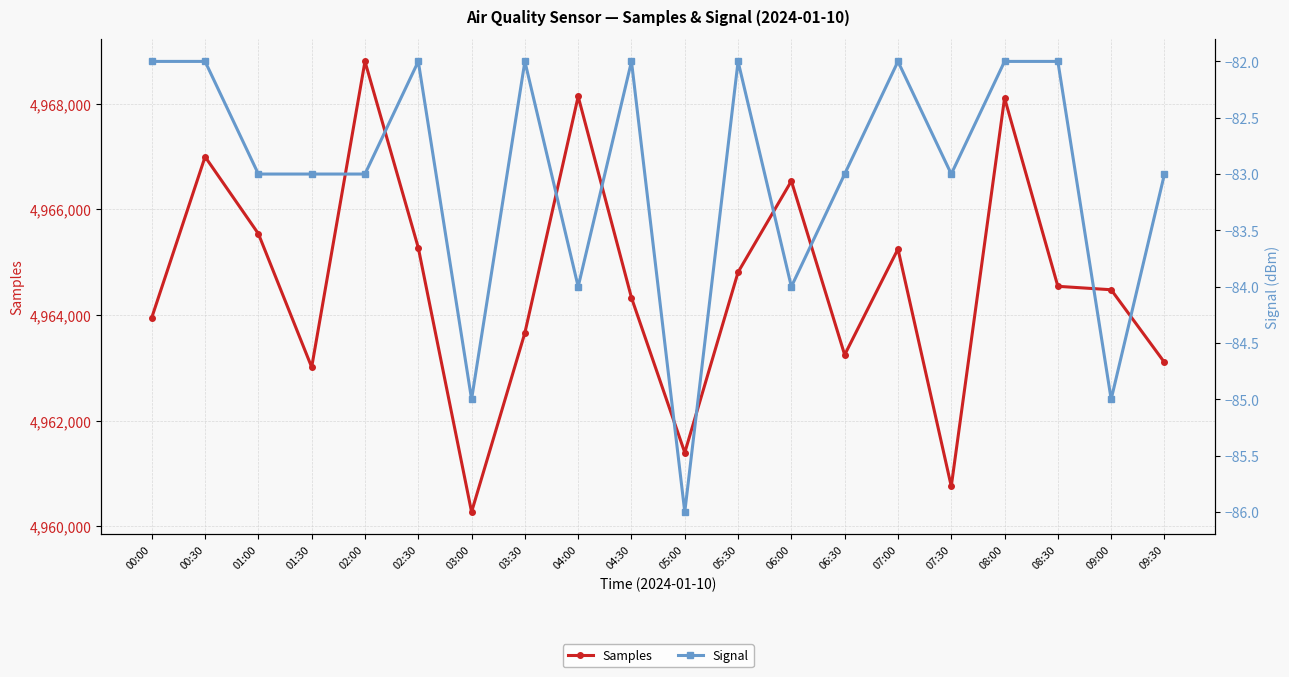

Does the chart display data point markers on the line(s)?

Yes